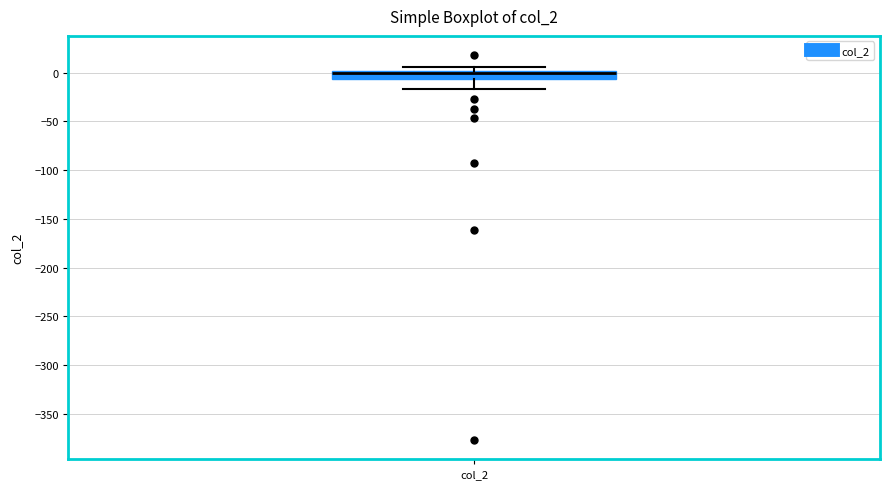

Read this box plot against the y-axis: the position of the median line, the range covered by the box, and the ends of both whiskers. The values are not printed on the chart, so give them approximately, as read against the axis.

median 0 (just below the box's upper edge), box -5 to 0, whiskers -15 to 5